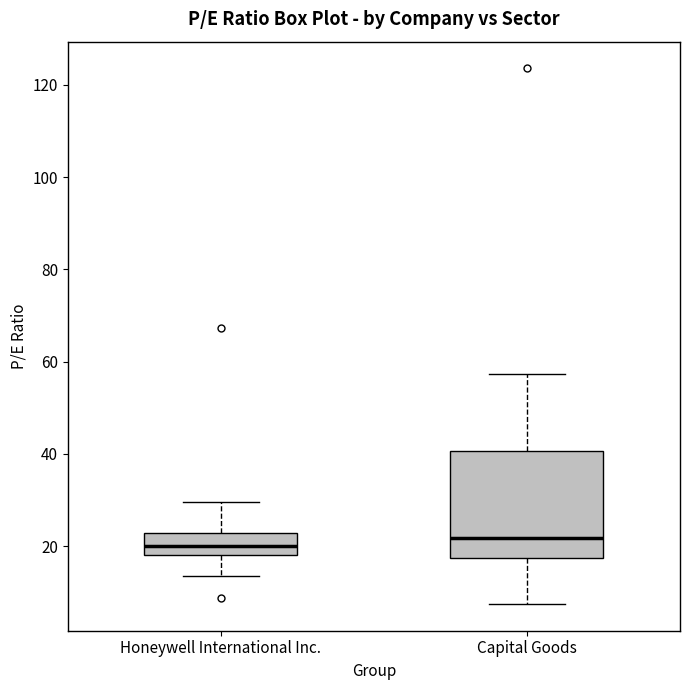

Where does the upper whisker of the box for Capital Goods end on the y-axis? The values are not printed on the chart, so give them approximately, as read against the axis.

58